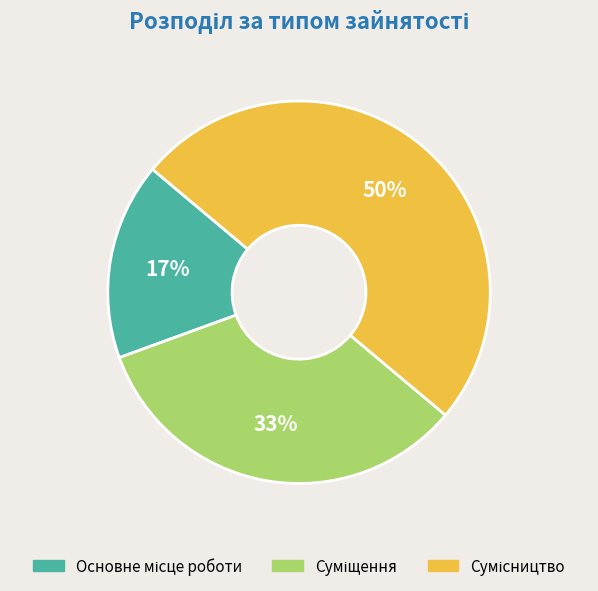

To the nearest percent, what is the average slice percentage?

33%